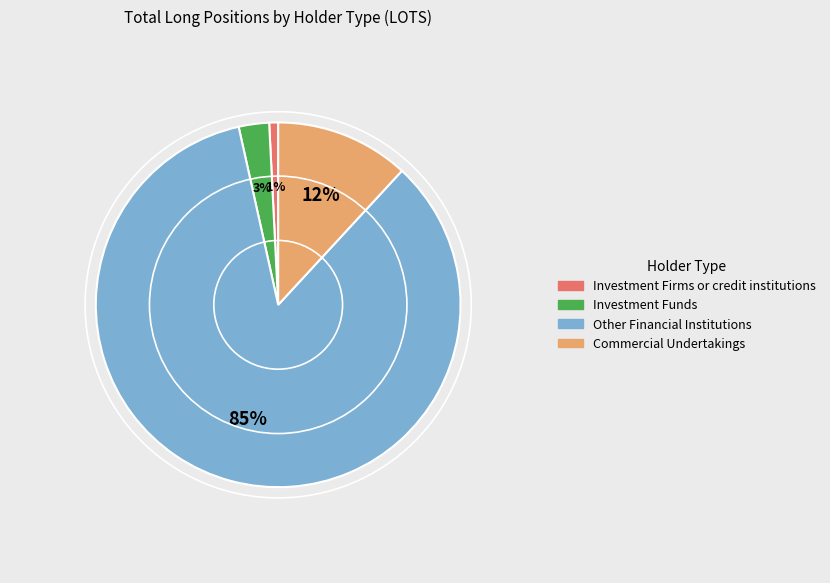

What is the majority slice?

Other Financial Institutions